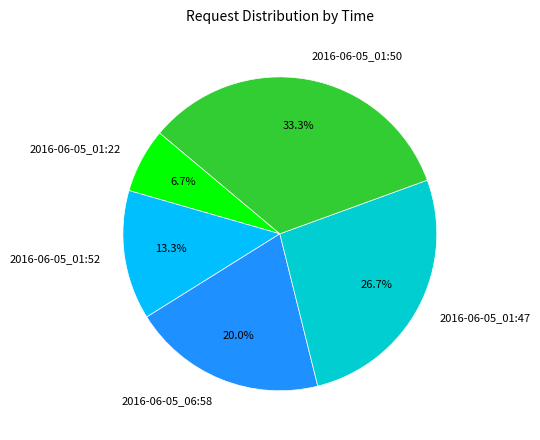

Combined, do 2016-06-05_01:52 and 2016-06-05_01:50 account for over 50%?

No